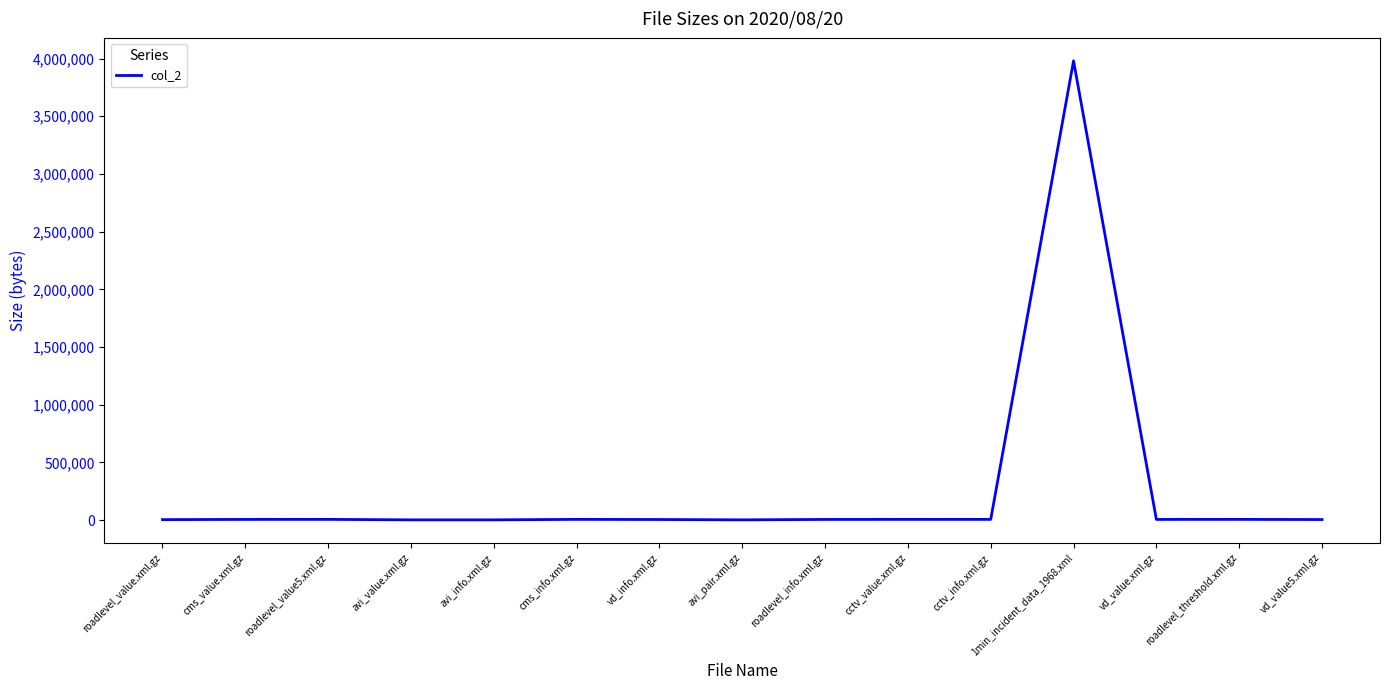

Where is the data nearest to the value 1991015?

roadlevel_threshold.xml.gz